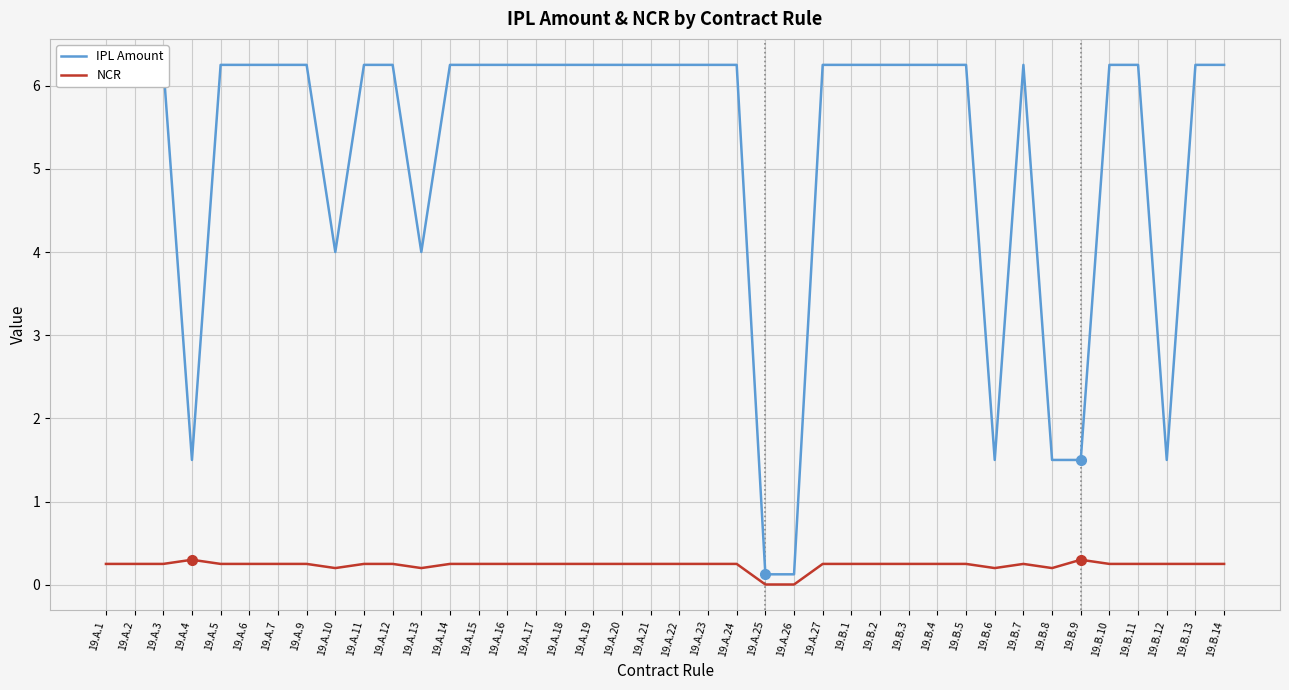

Rank the series at 19.A.16 from highest to lowest value.

IPL Amount, NCR